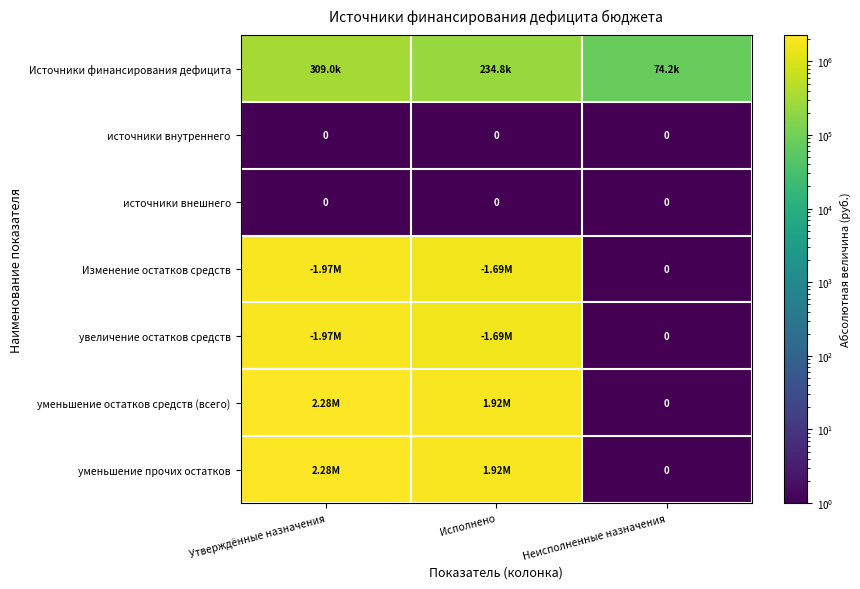

What is the spread (max minus min) of values at Исполнено?

1922057.5